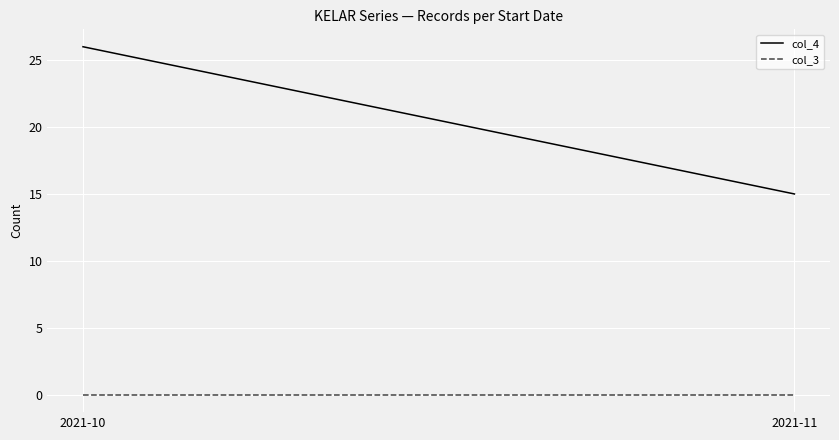

Which series has the largest range (max minus min)?

col_4